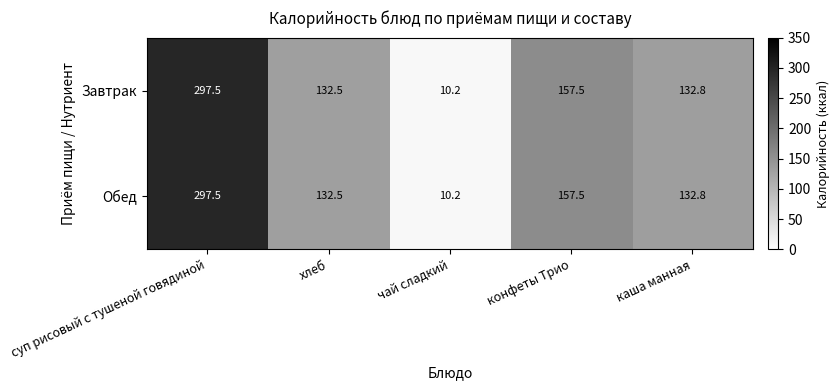

What is the difference between the Завтрак values at чай сладкий and конфеты Трио?

147.3